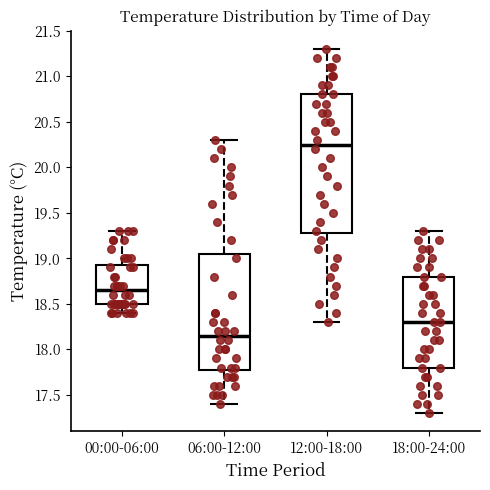

Comparing the boxes themselves (not the whiskers), which one is the tallest?

12:00-18:00